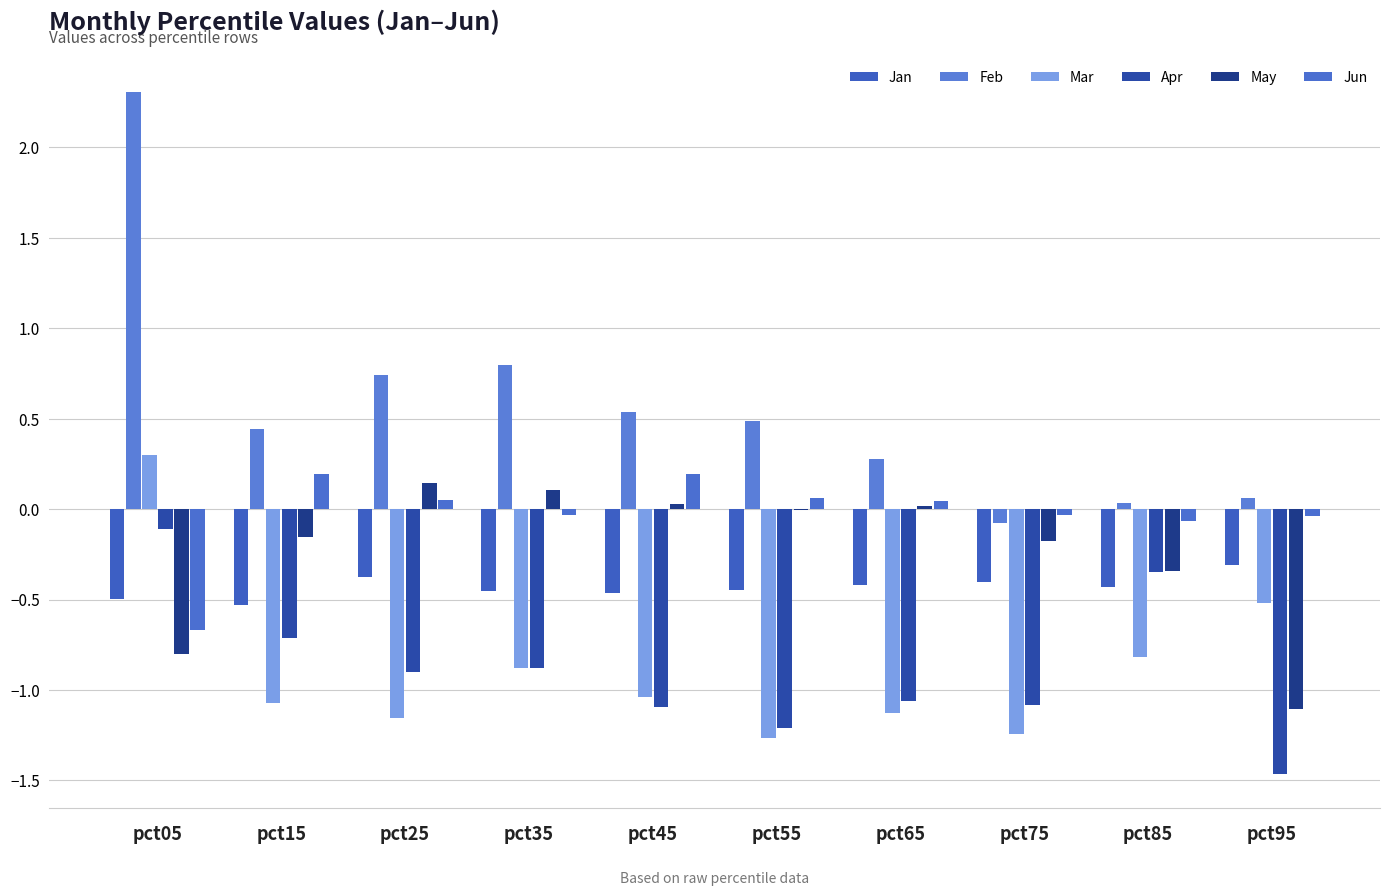

At which category is the sum across all series the highest?

pct05